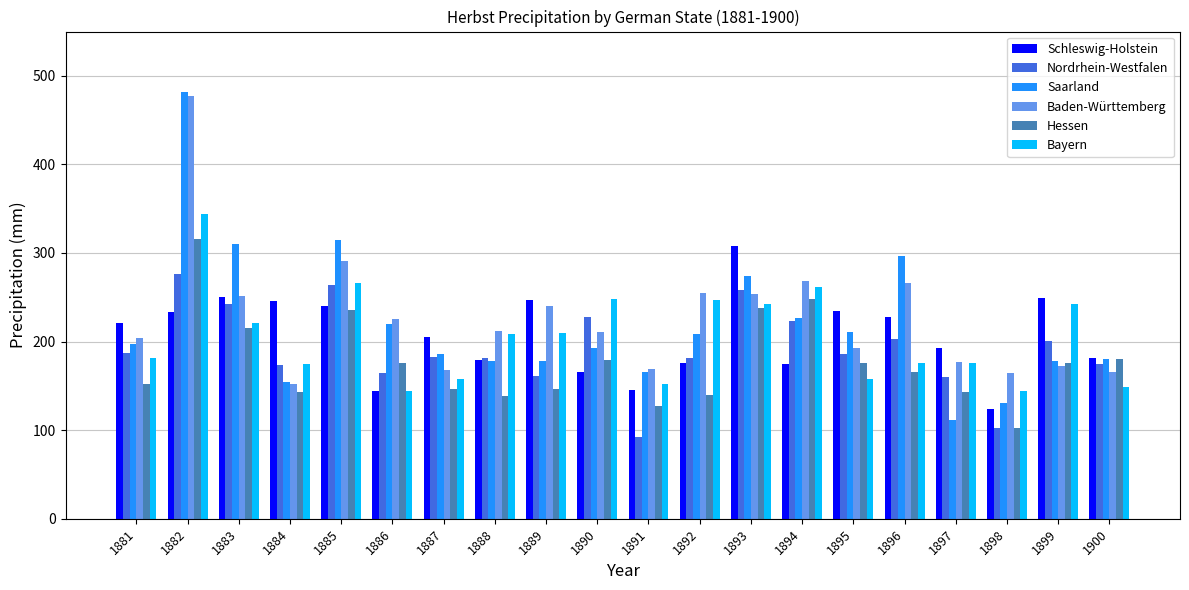

What is the difference between the second highest and minimum values in the Baden-Württemberg series?

138.7